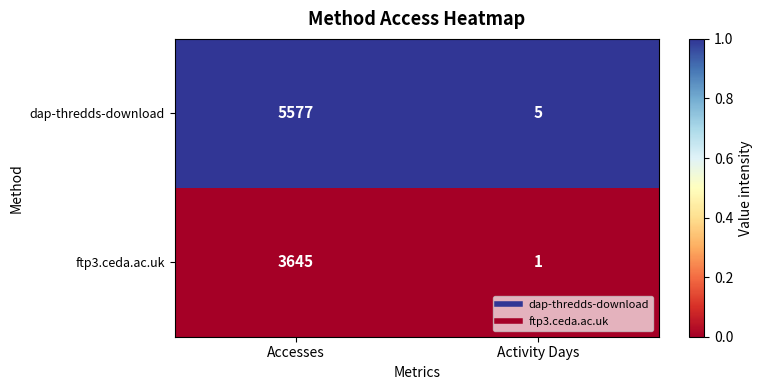

List the series in order of their peak value, highest first.

dap-thredds-download, ftp3.ceda.ac.uk